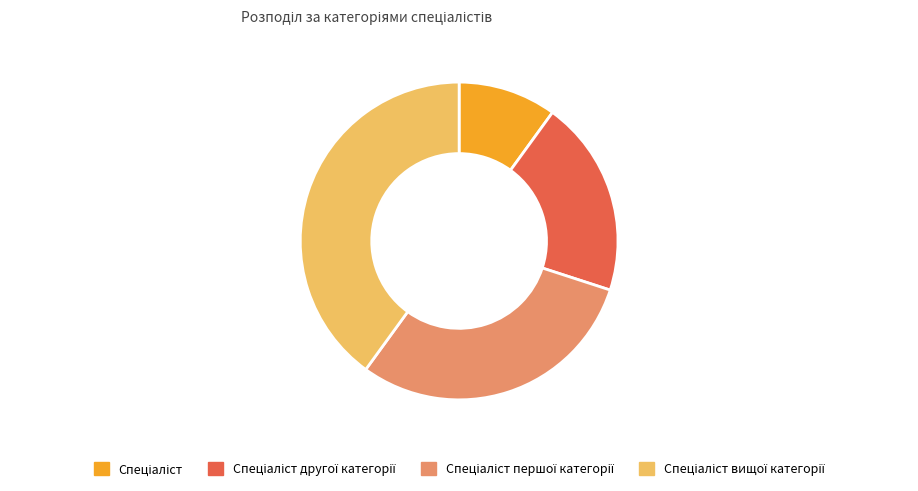

Does any single category account for the majority?

No